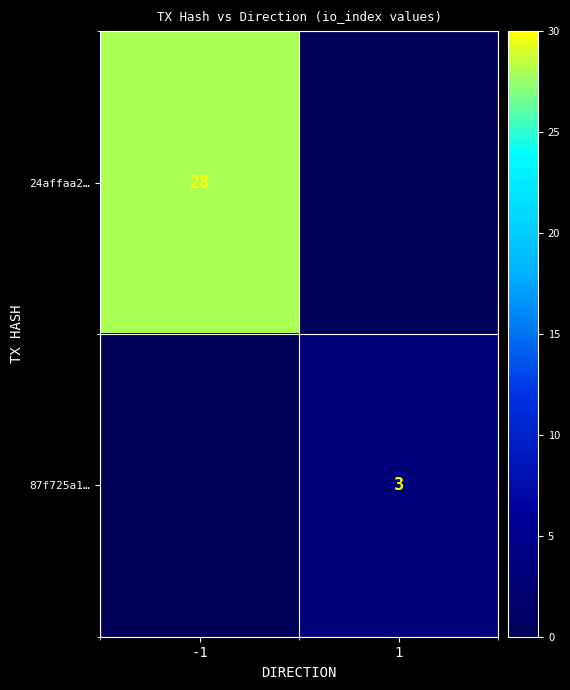

How many data points does each series have?

2